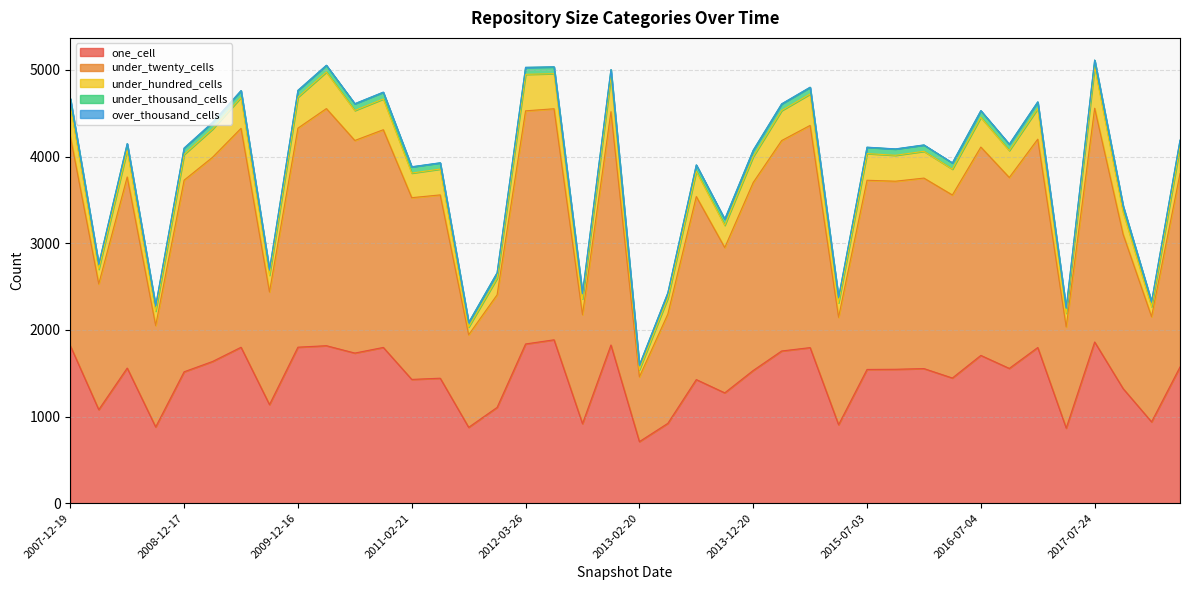

What is the spread (max minus min) of values at 2016-10-07?

2201